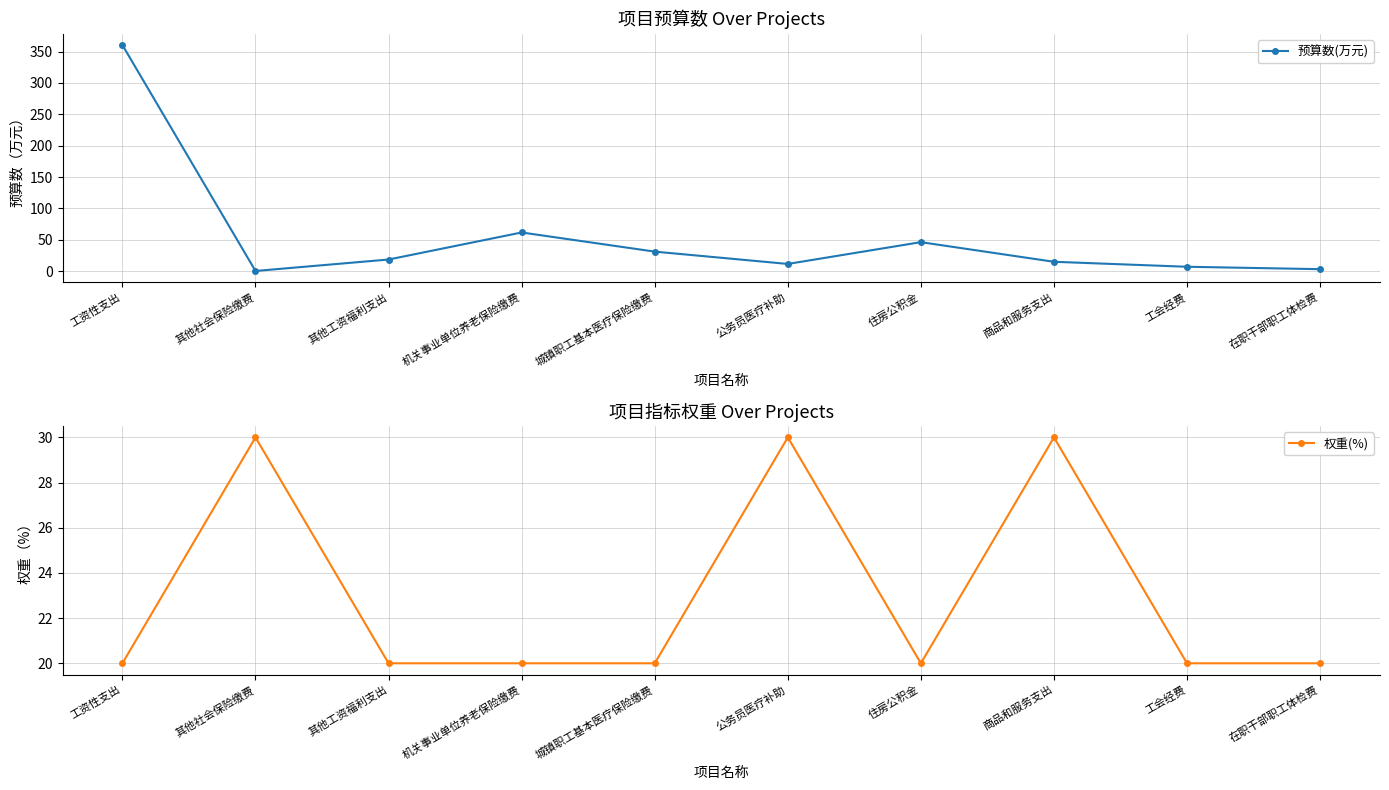

At which label does 权重(%) reach its minimum?

工资性支出